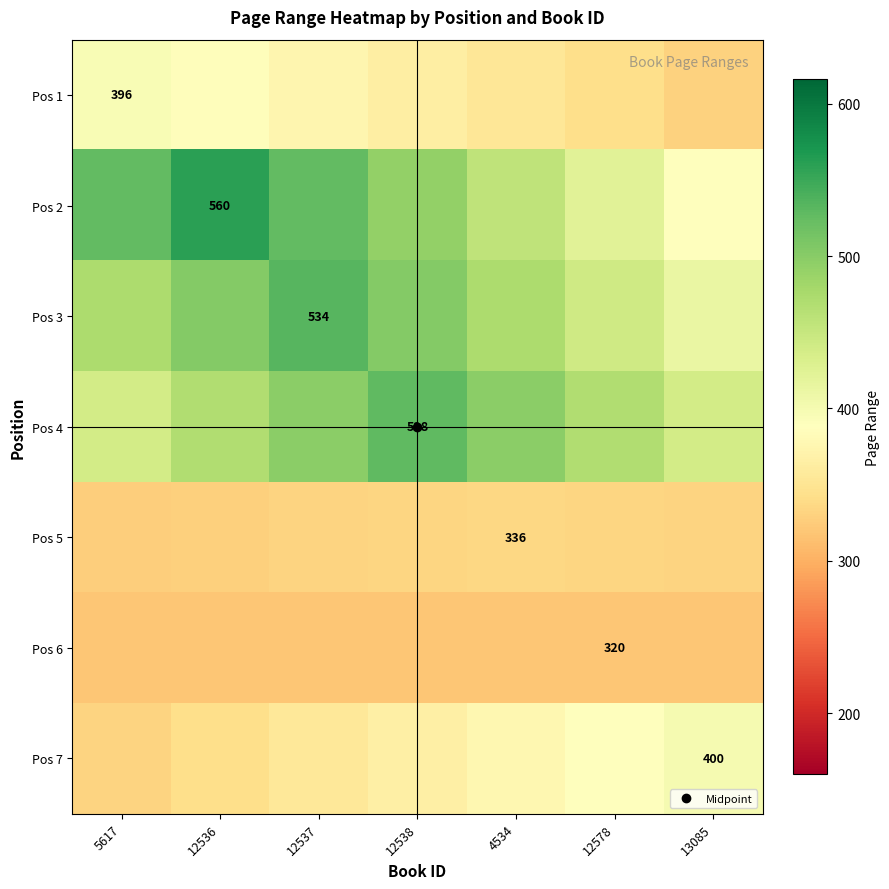

Which category has the lowest value in the Pos 2 series?

13085